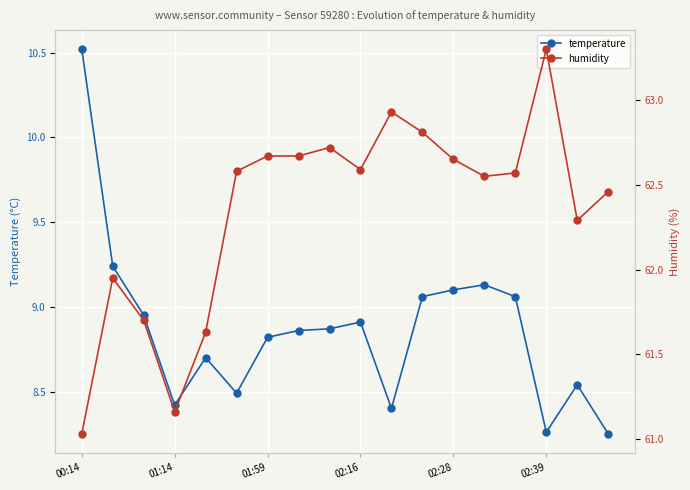

The temperature series shows 2.1 at 02:39. True or false?

False